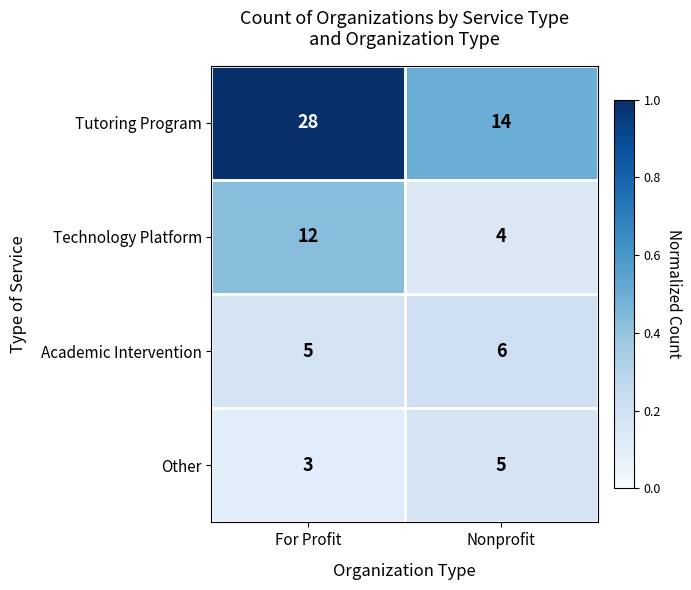

What is the sum of all Tutoring Program values?

42